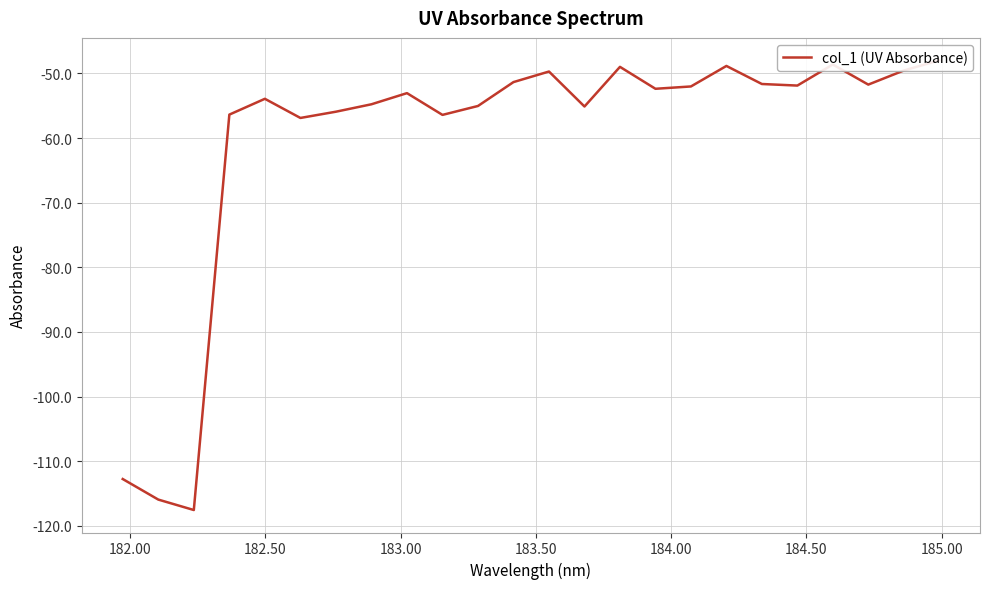

What is the average value?

-60.3